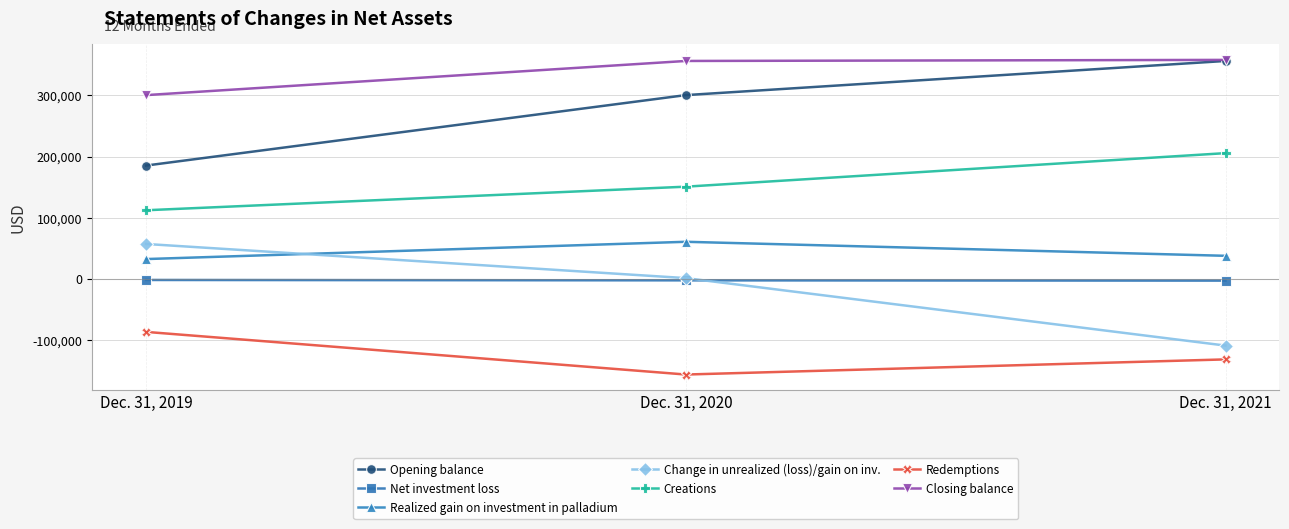

Rank the categories by Change in unrealized (loss)/gain on inv. value from highest to lowest.

Dec. 31, 2019, Dec. 31, 2020, Dec. 31, 2021